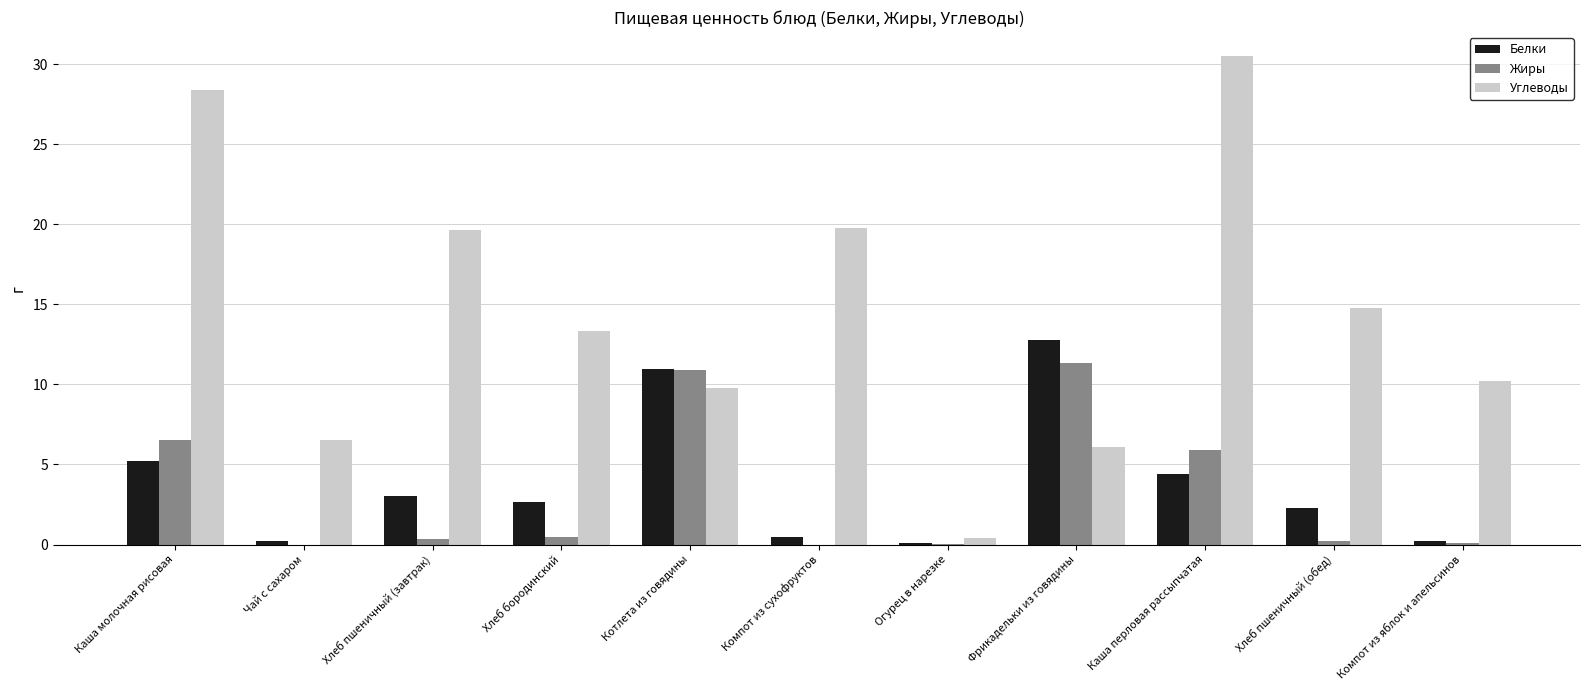

What is the spread (max minus min) of values at Компот из яблок и апельсинов?

10.1